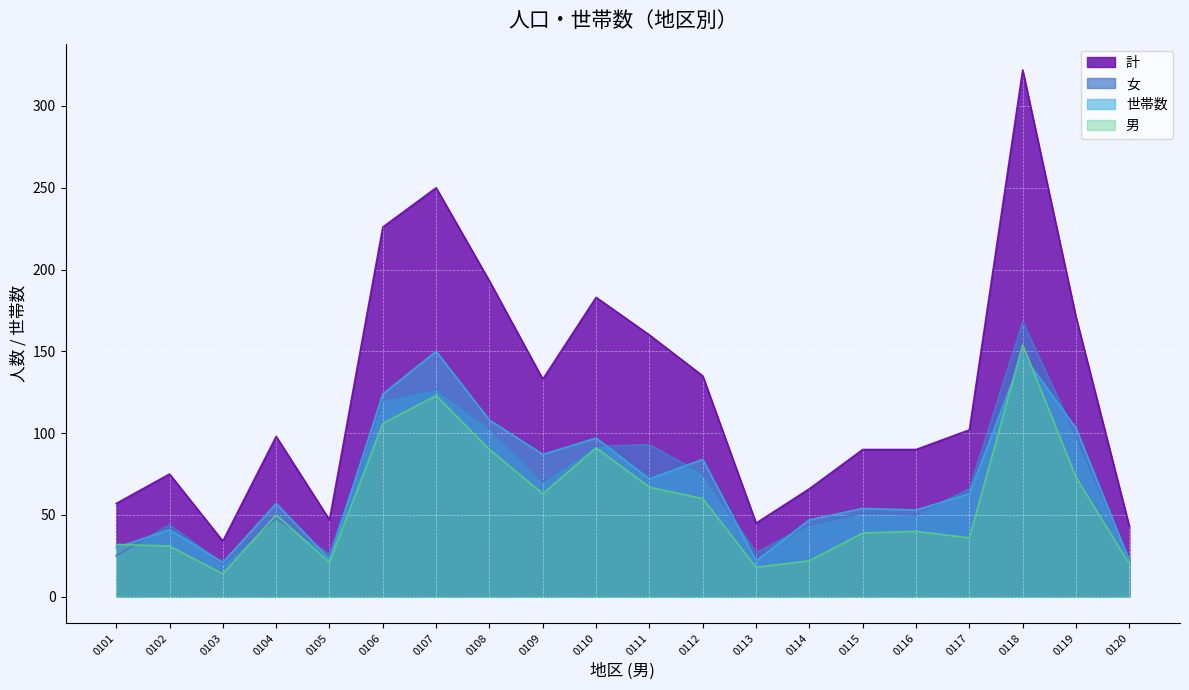

What is the maximum value for 計?

322